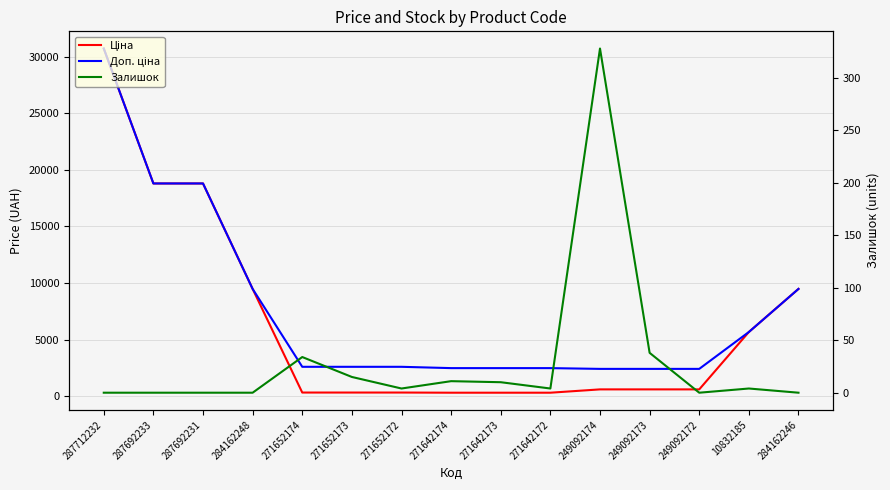

List the labels in order of Ціна value, largest first.

287712232, 287692233, 287692231, 284162248, 284162246, 10832185, 249092174, 249092173, 249092172, 271652174, 271652173, 271652172, 271642174, 271642173, 271642172